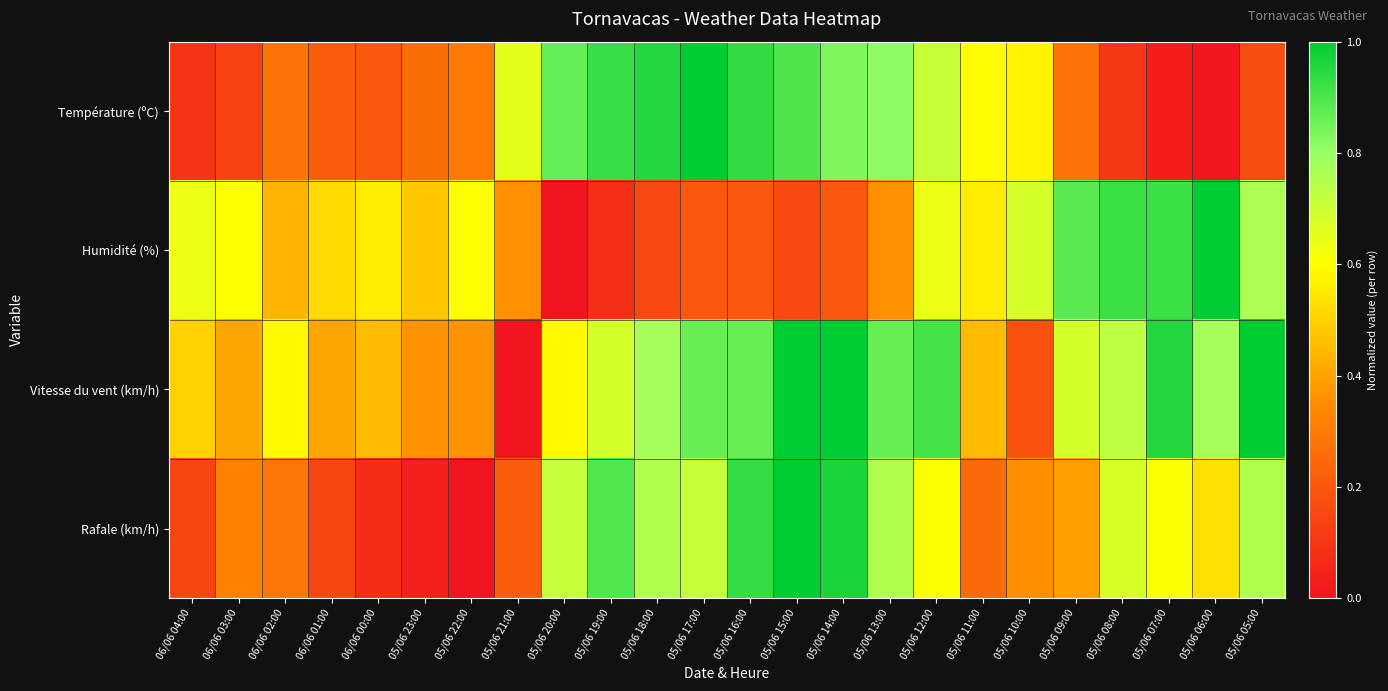

Rank the series at 05/06 18:00 from lowest to highest value.

Humidité (%), Rafale (km/h), Vitesse du vent (km/h), Température (ºC)